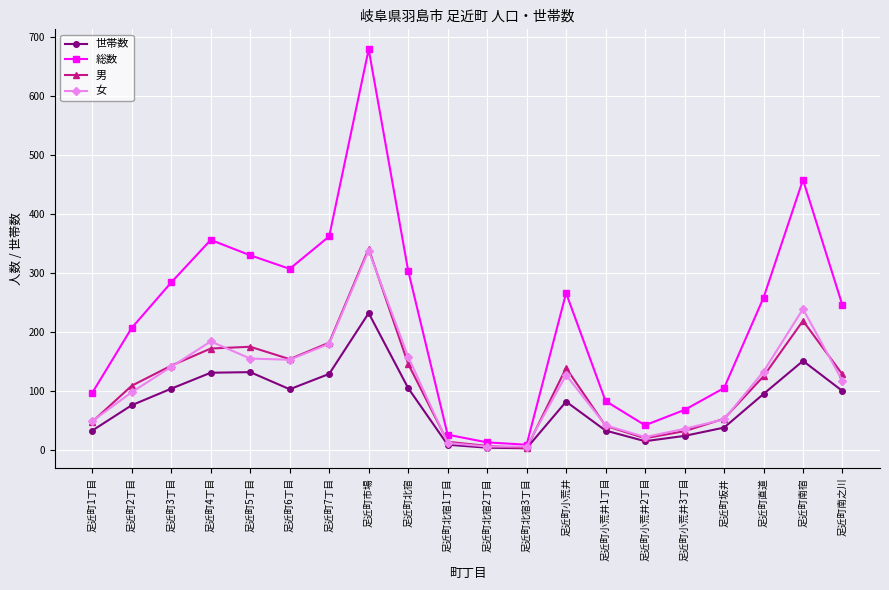

Is this an area chart (filled region under the line)?

No